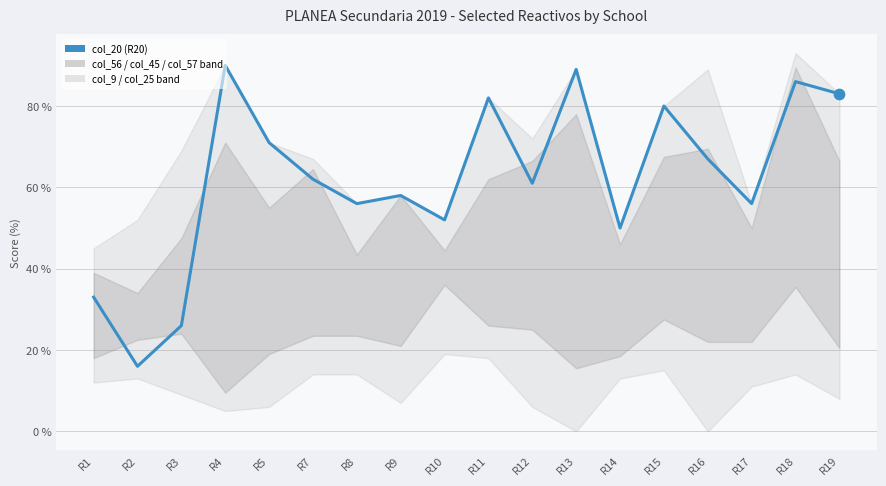

What is the change in value from R3 to R8?

+30